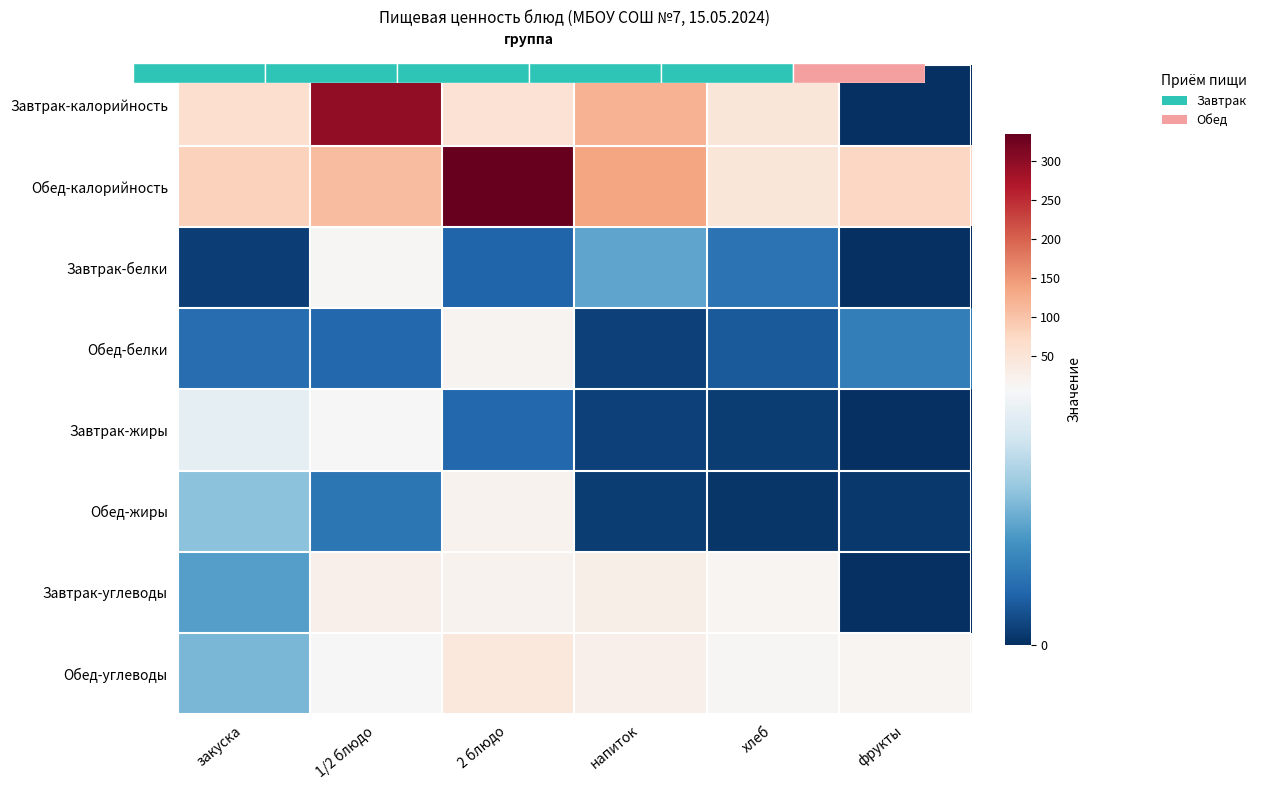

At 2 блюдо, list the series in order from largest to smallest.

Обед-калорийность, Завтрак-калорийность, Обед-углеводы, Завтрак-углеводы, Обед-жиры, Обед-белки, Завтрак-жиры, Завтрак-белки